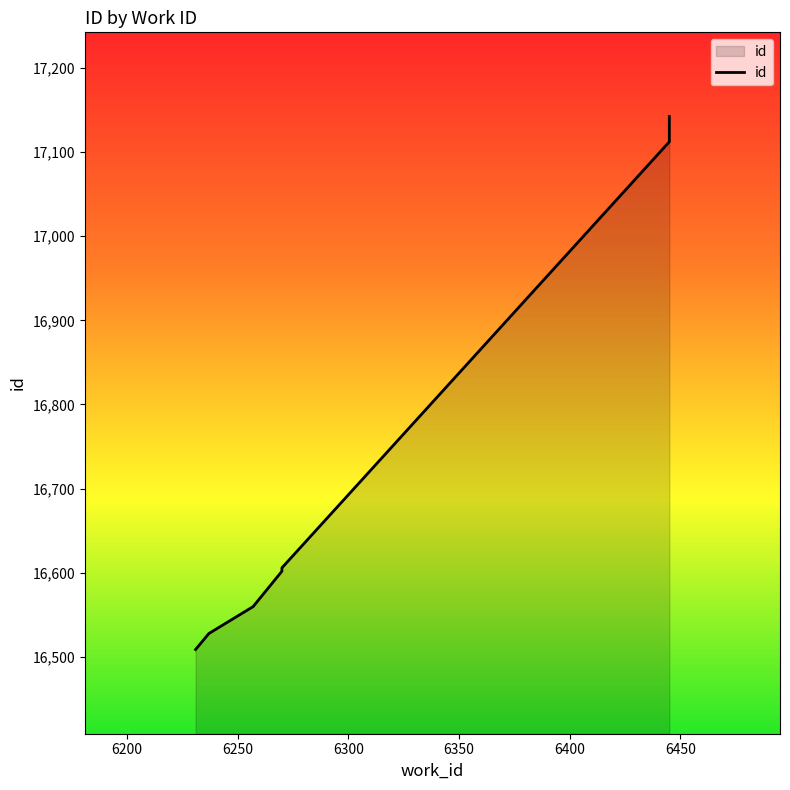

Reading left to right, what are all the values shown in this chart?

16509	16528	16560	16602	16606	17112	17142